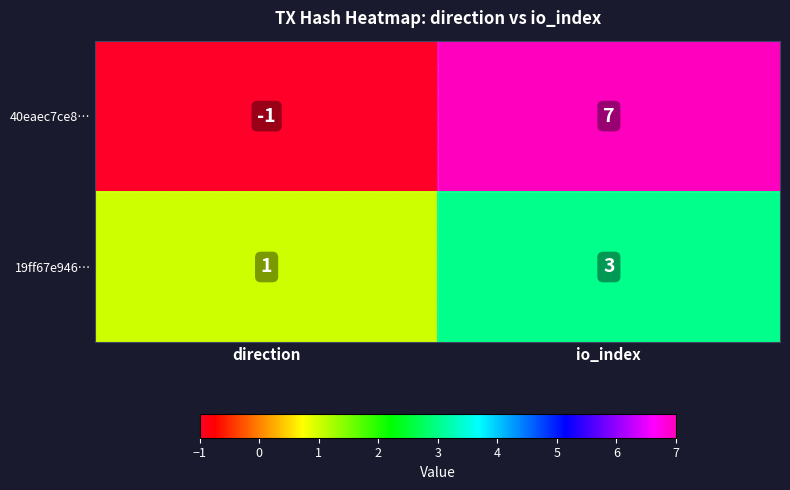

Which category has the highest value across all series?

io_index